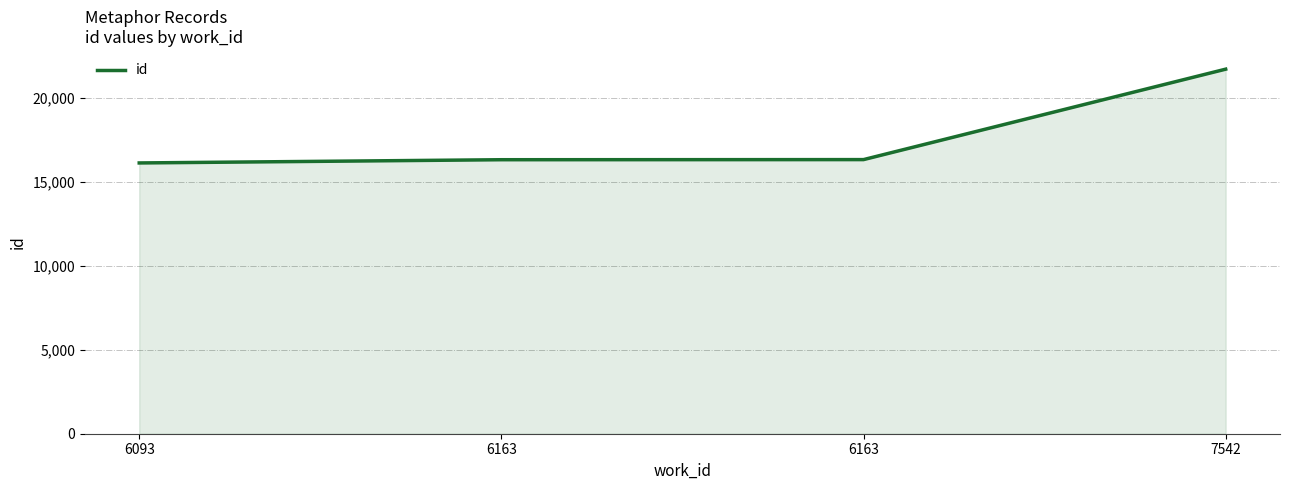

How many values are below 16318?

2